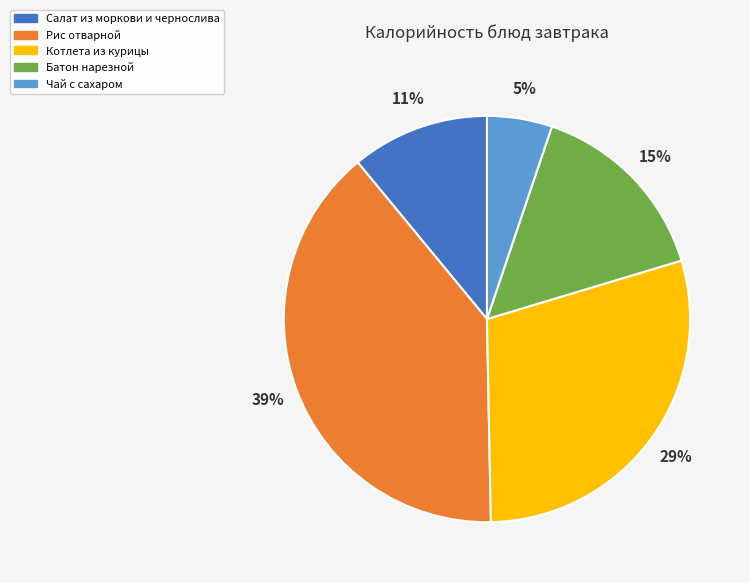

To the nearest percent, what percentage of the pie is Чай с сахаром?

5%